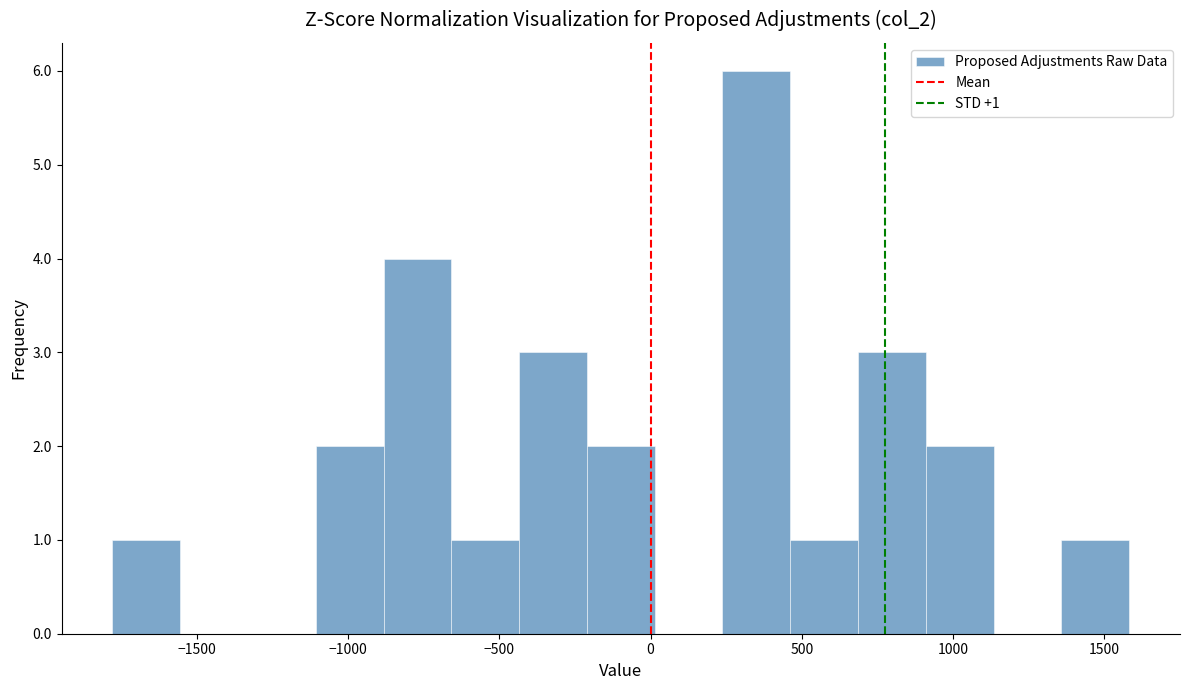

Over which range of the x-axis is the bar tallest?

250 to 450